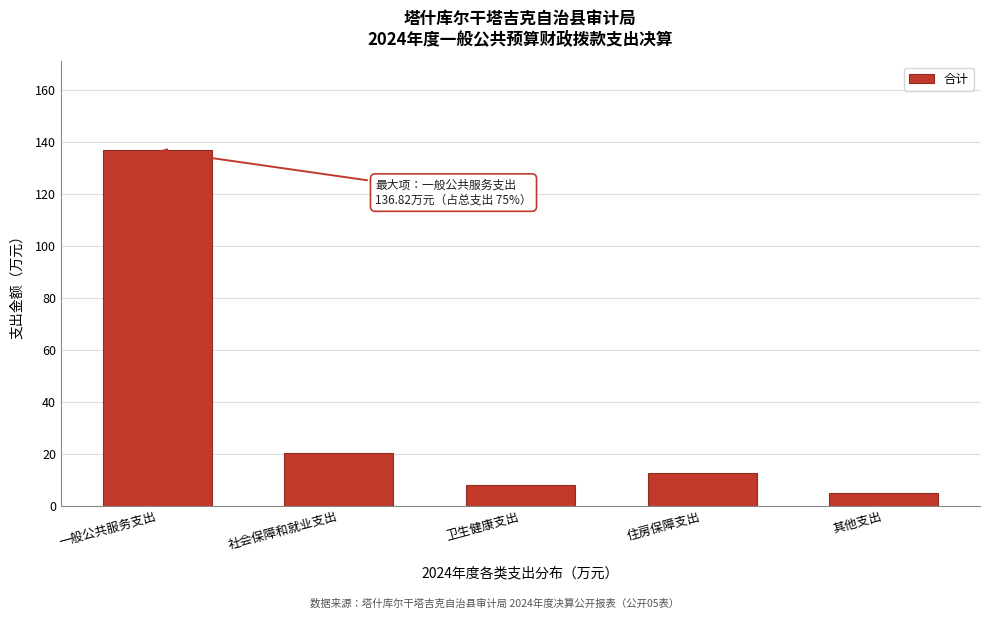

Reading left to right, list all the values displayed in this chart.

136.8	20.4	7.8	12.5	5.0